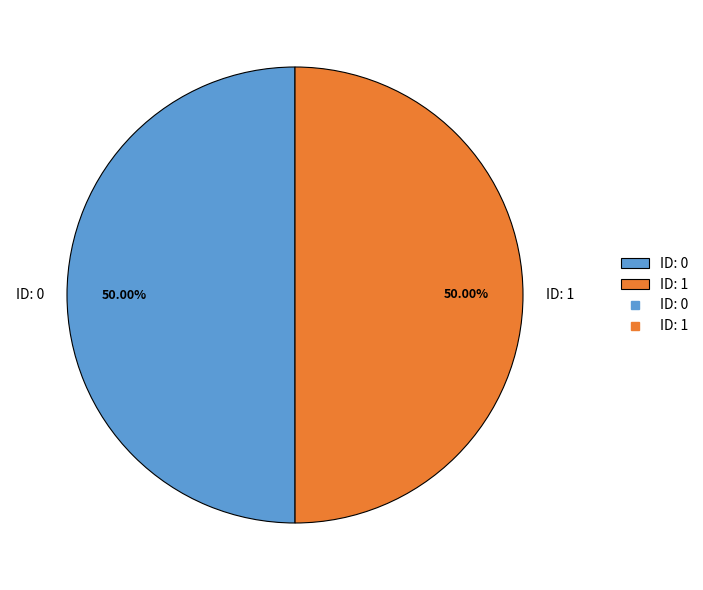

Approximately how many times larger is the value at ID: 0 compared to ID: 1?

1.0